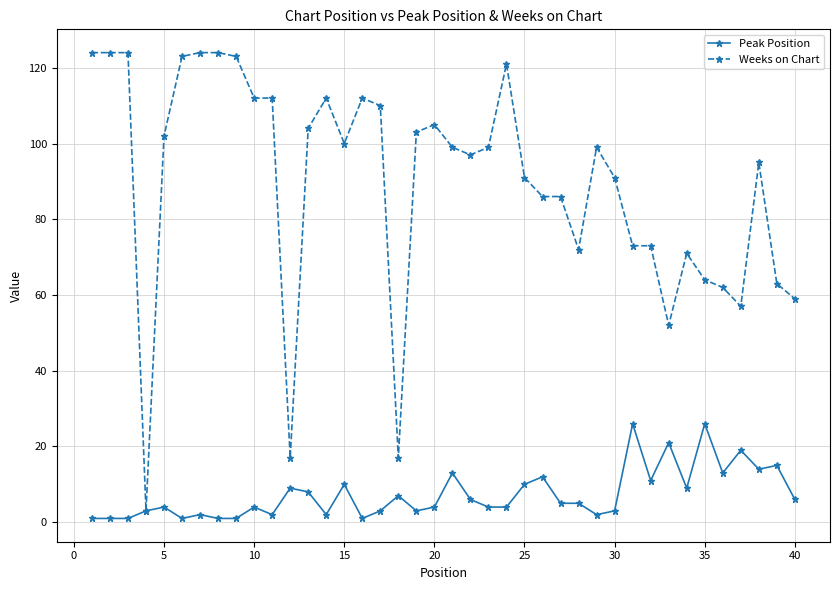

List the series in order of their overall mean, highest first.

Weeks on Chart, Peak Position